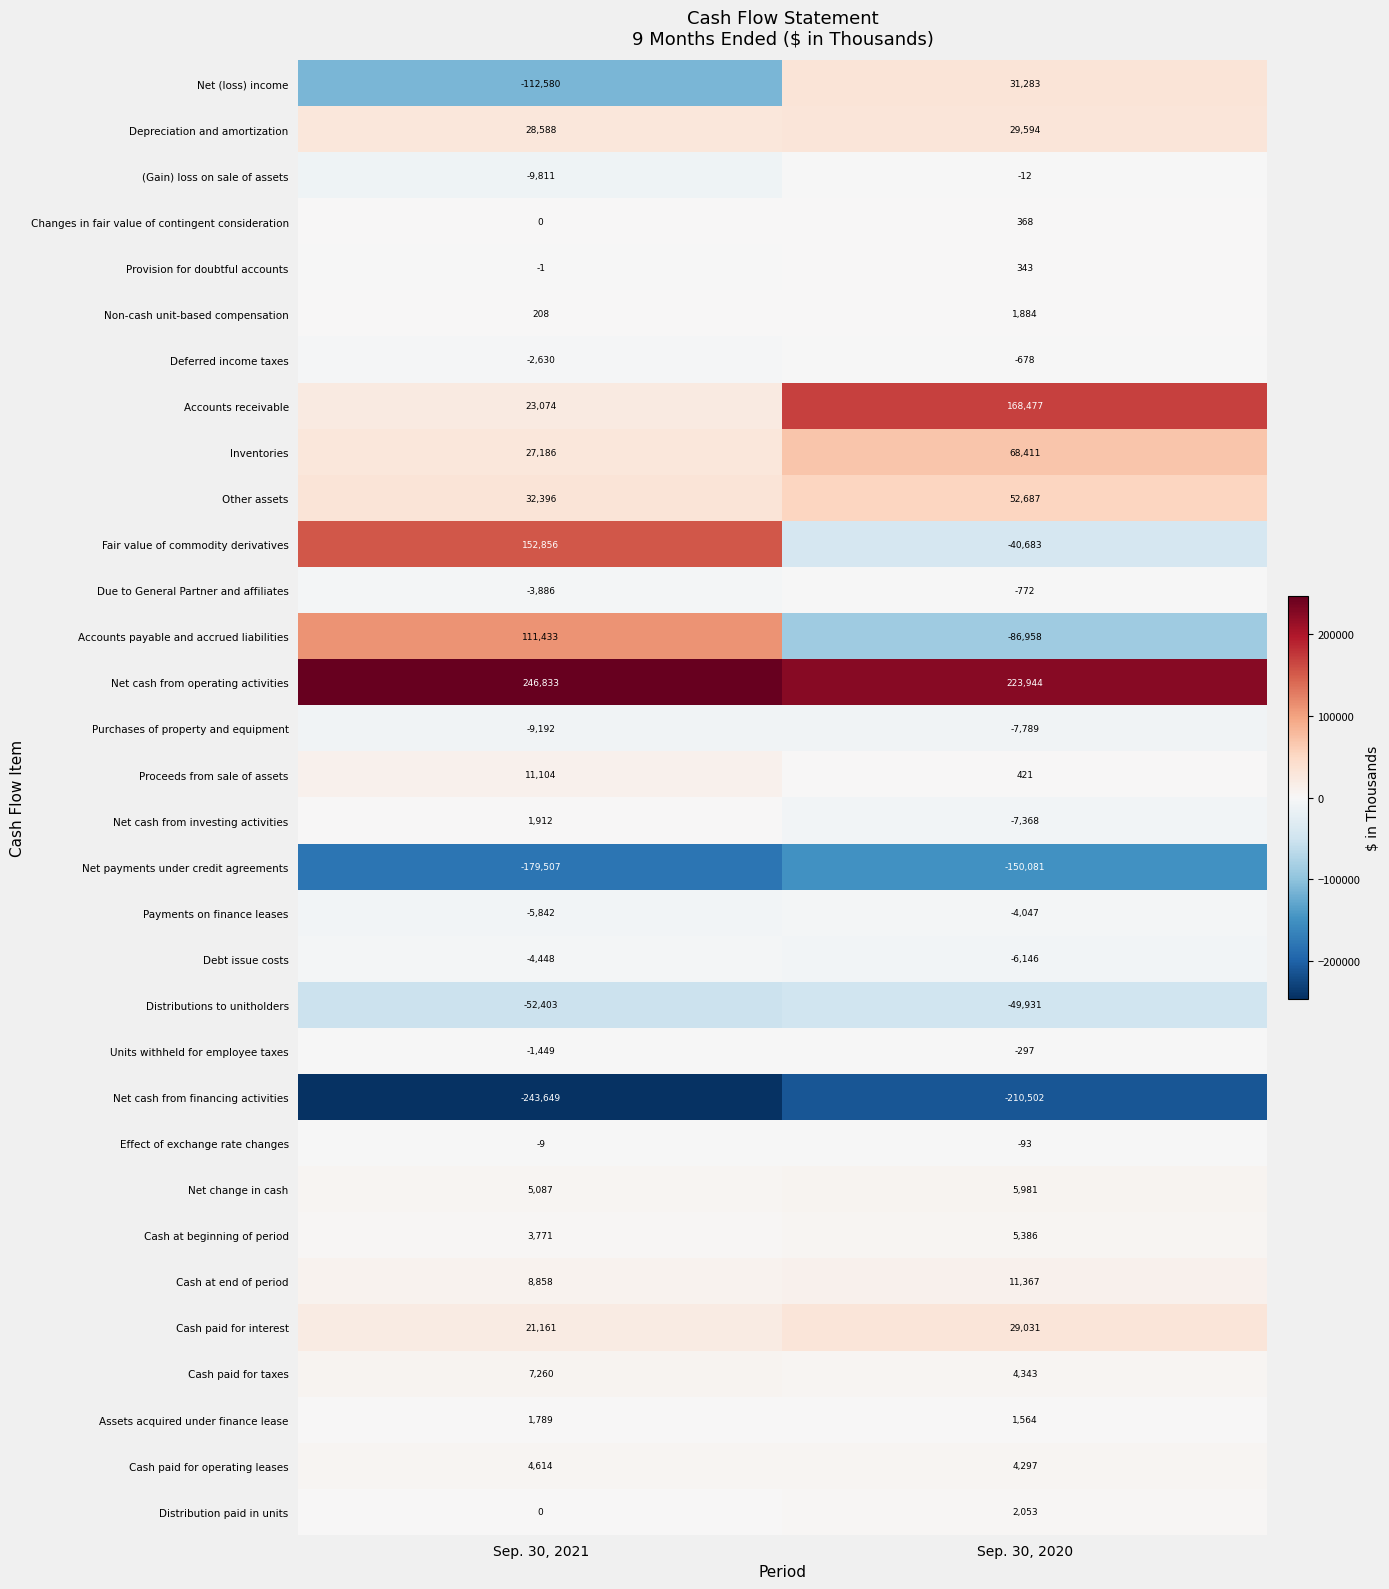

Is it true that Net change in cash equals 5087 at Sep. 30, 2021?

True